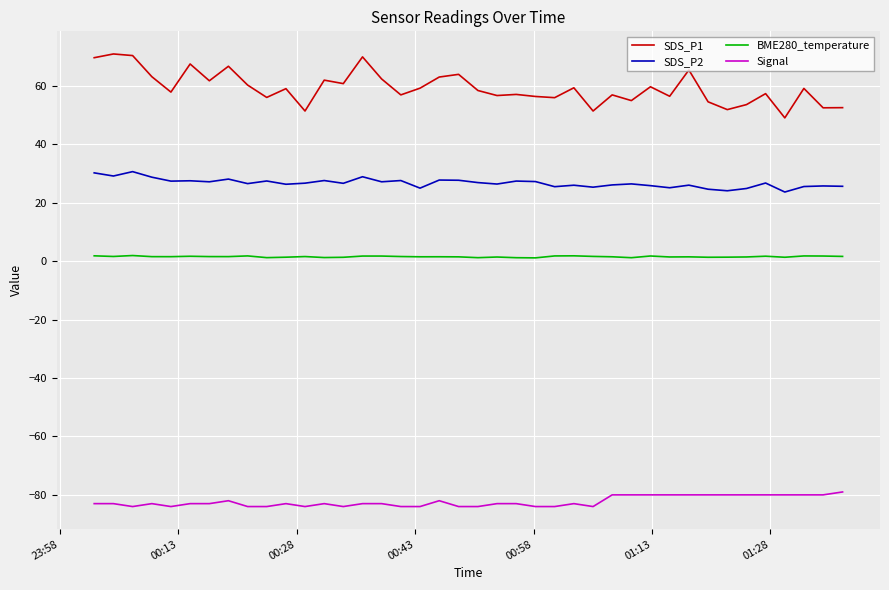

True or false: Signal and BME280_temperature cross at least once.

False